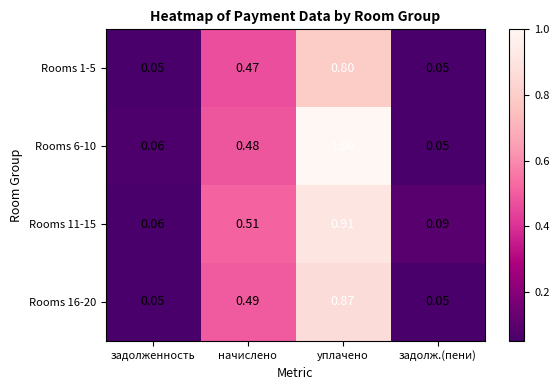

At which category is the sum across all series the highest?

уплачено